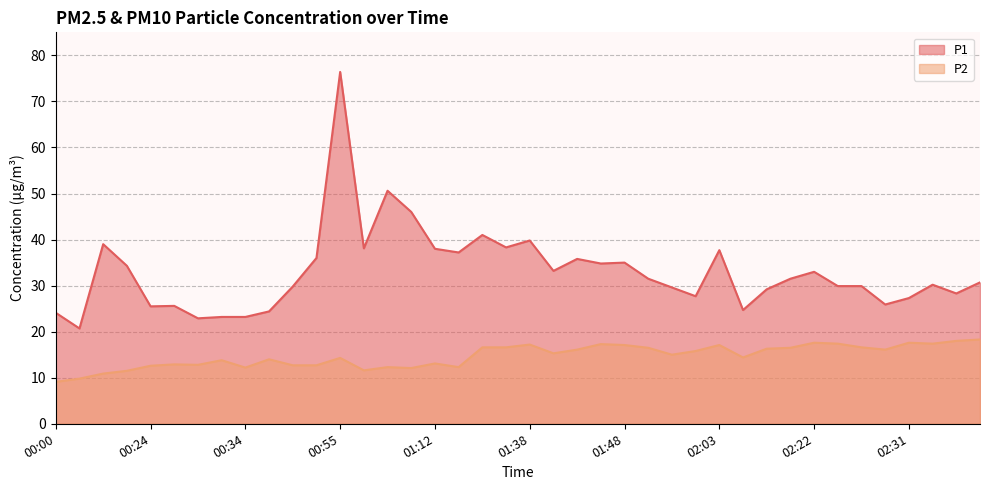

Is it true that P1 equals 46.0 at 01:03?

True